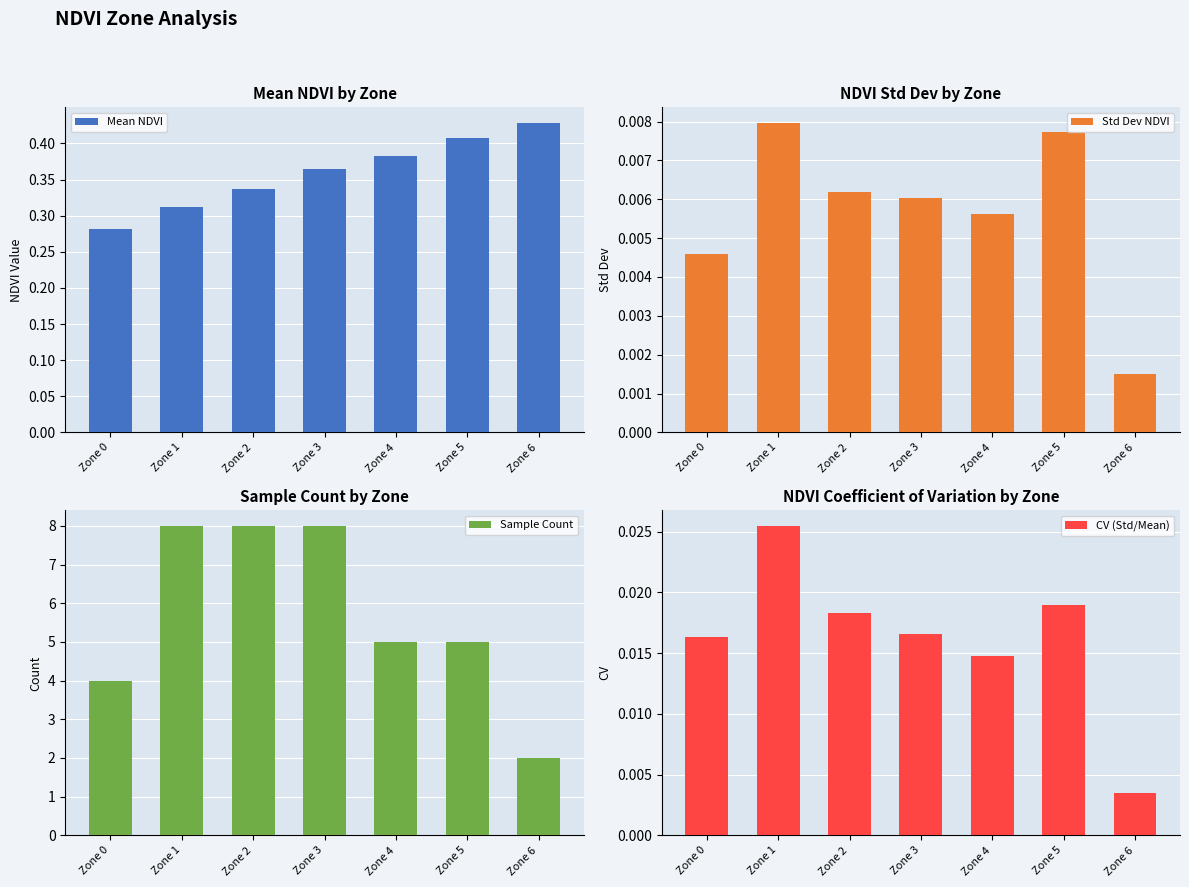

Where is Mean NDVI nearest to the value 0?

Zone 0